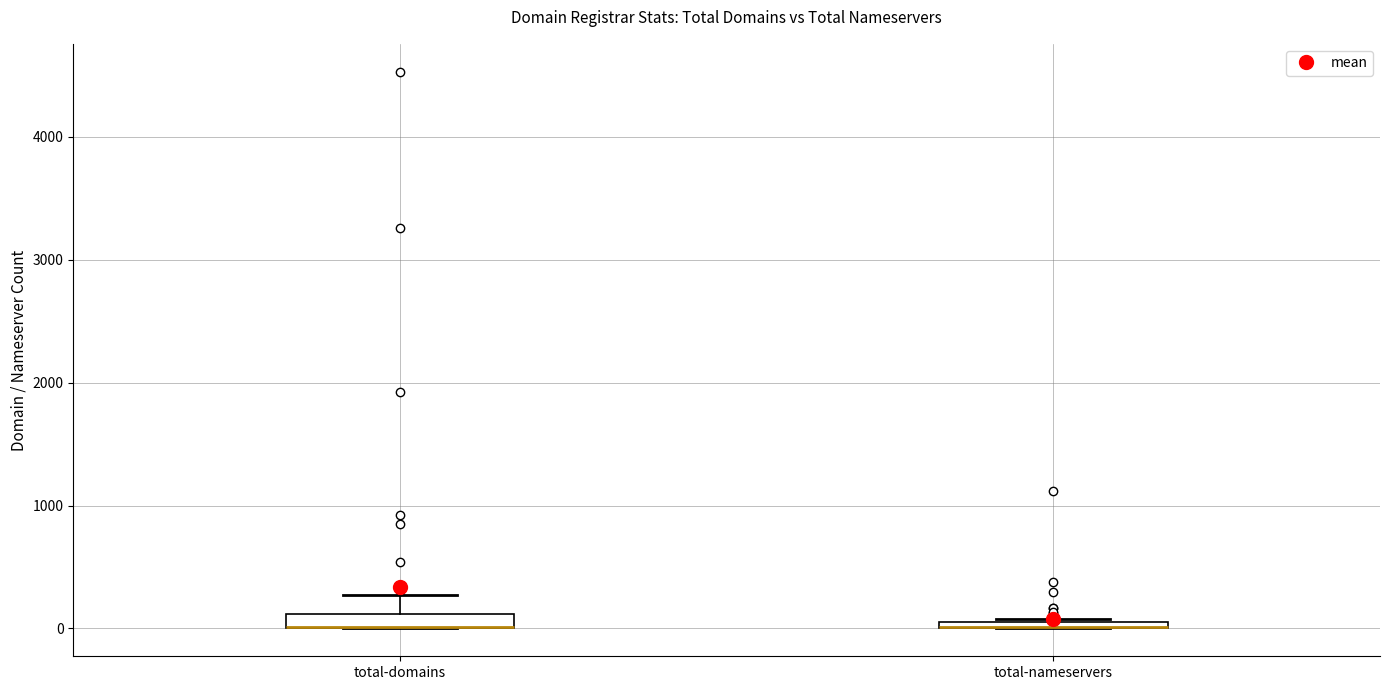

Where is the lower edge of the box for total-domains on the y-axis? The values are not printed on the chart, so give them approximately, as read against the axis.

0